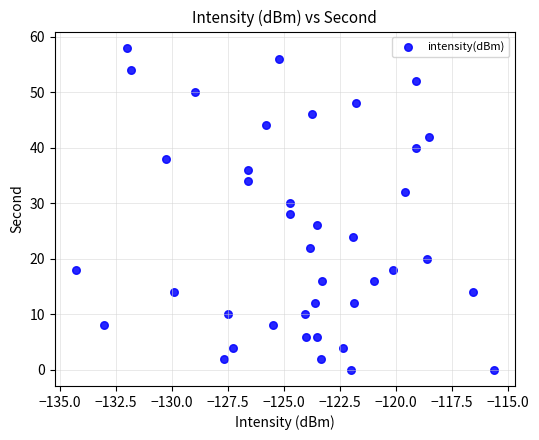

What is the range of Y values (max minus min)?

58